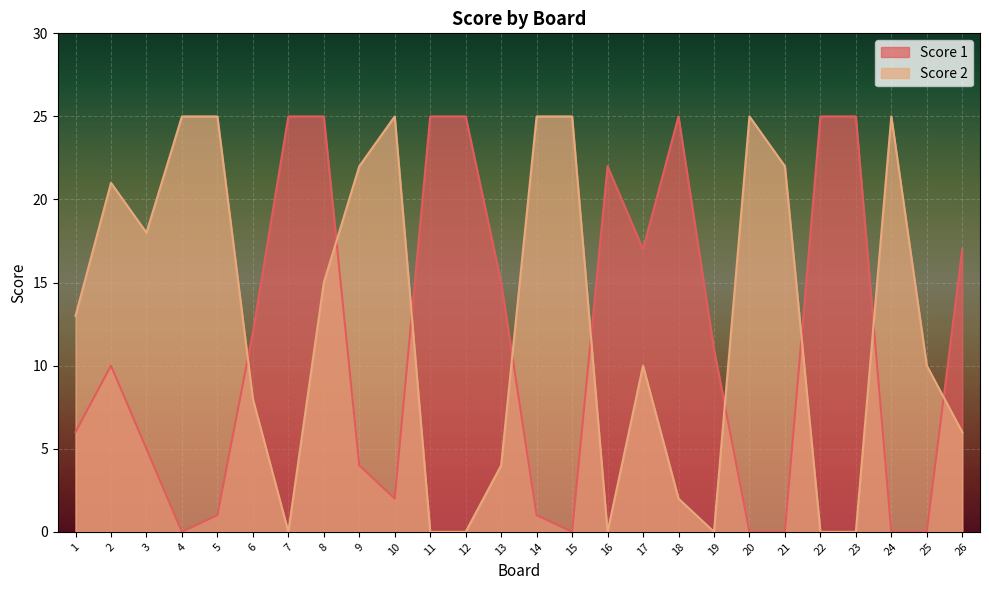

How many distinct data groups are displayed?

2